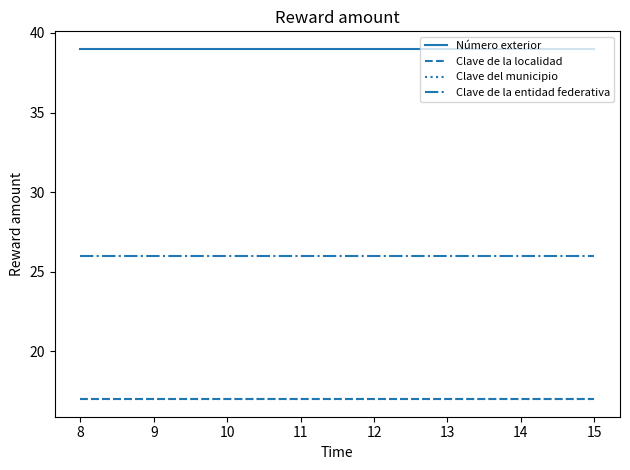

Is this an area chart (filled region under the line)?

No